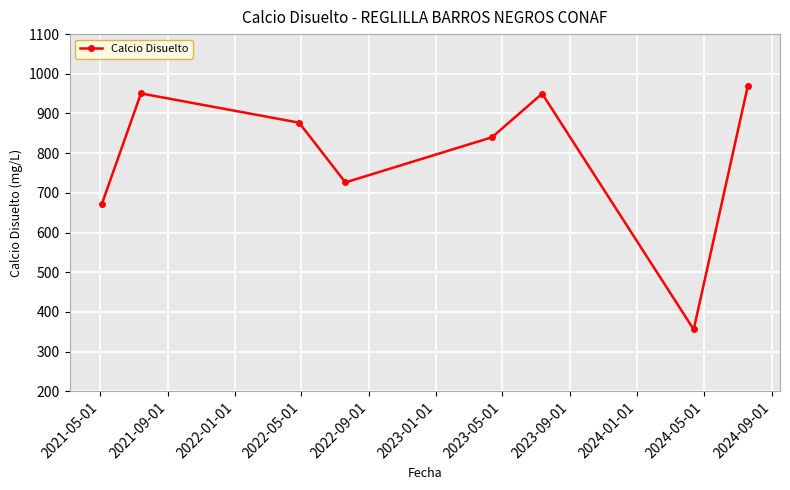

How many interior local peaks (higher than both neighbors) does the data have?

2